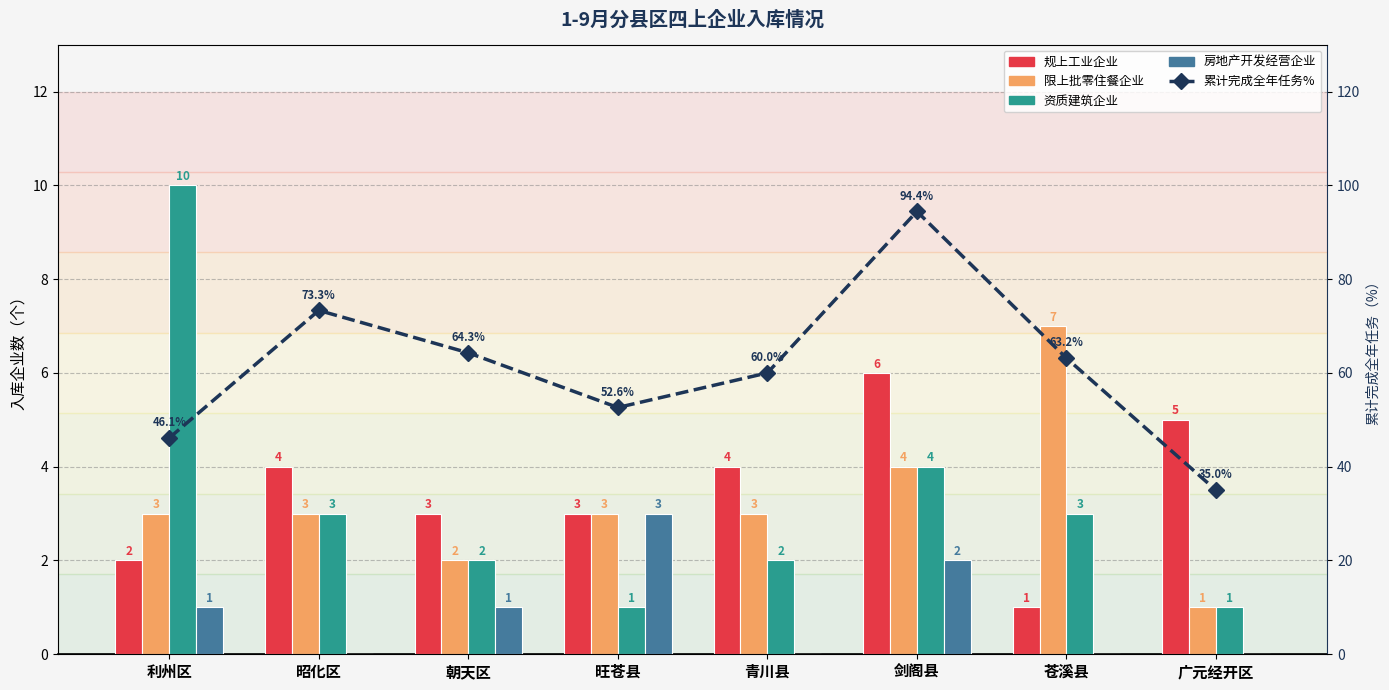

What is the label of the 4th bar from the right?

青川县